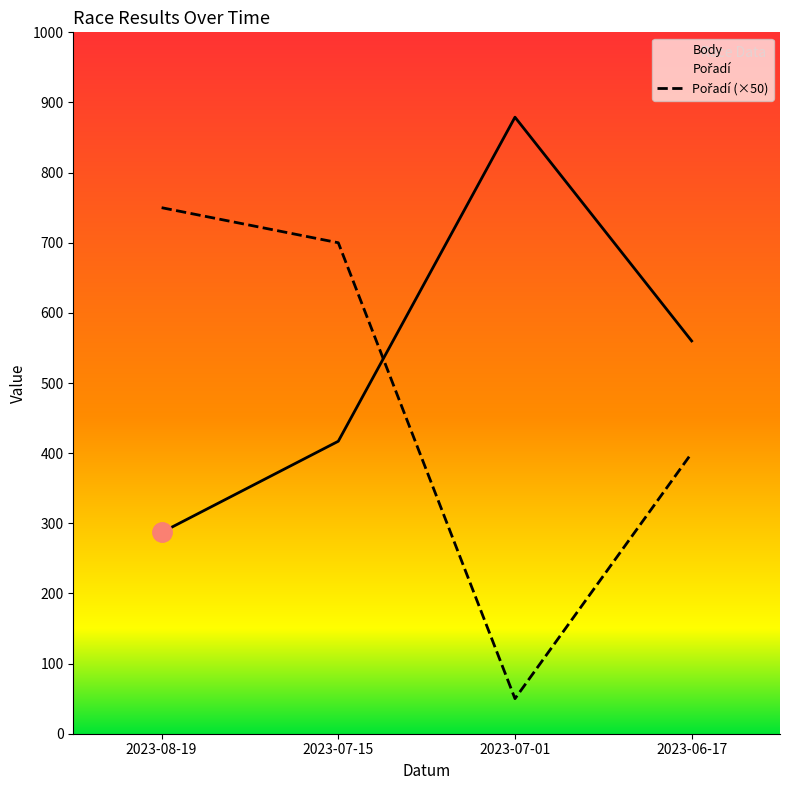

What is the smallest value displayed?

50